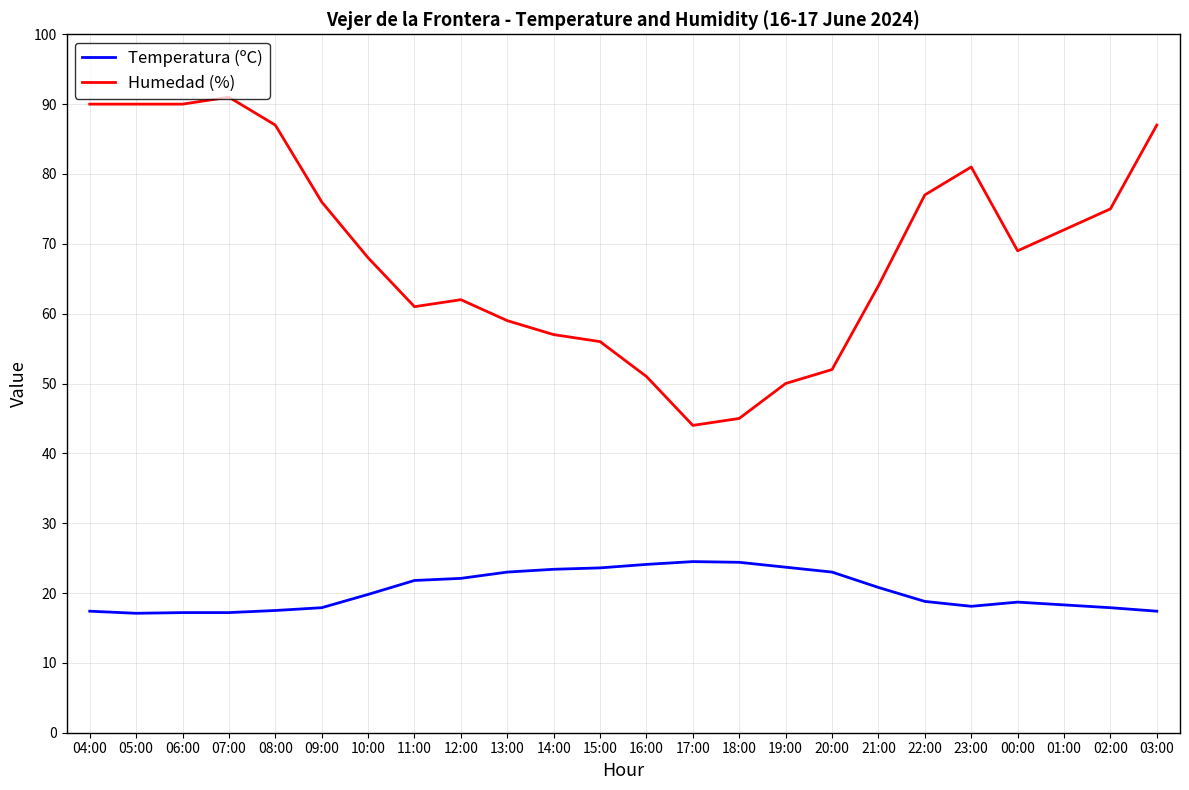

Rank the series by their maximum value, from highest to lowest.

Humedad (%), Temperatura (ºC)